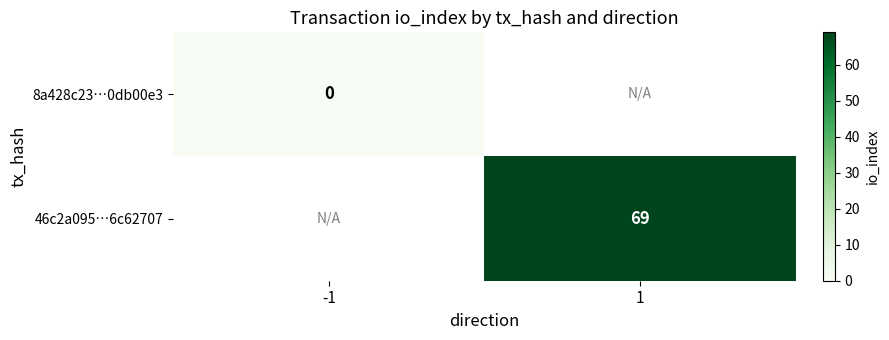

The 46c2a095…6c62707 series shows 99 at 1. True or false?

False